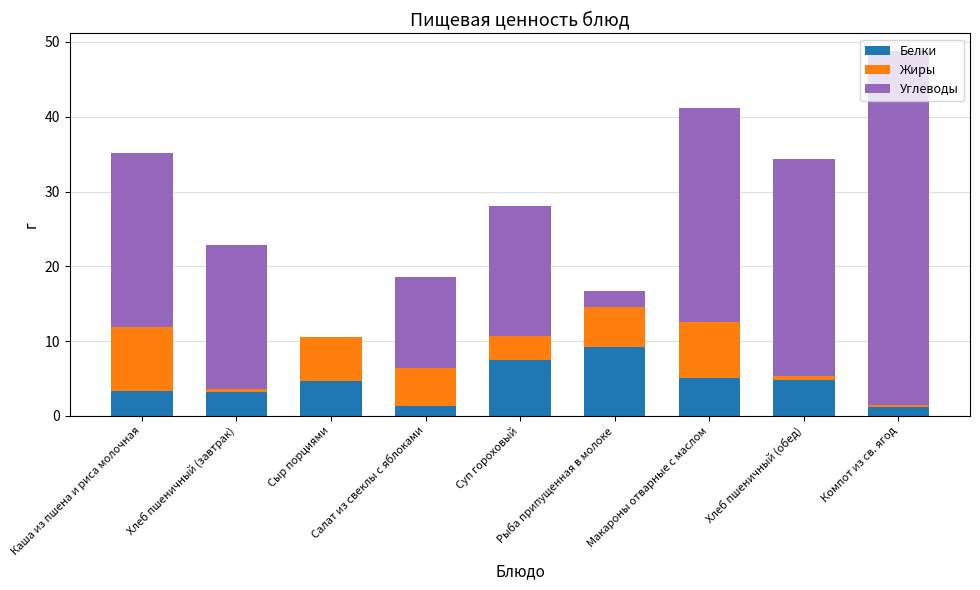

The value of Белки at Хлеб пшеничный (завтрак) is 3.2. True or false?

True